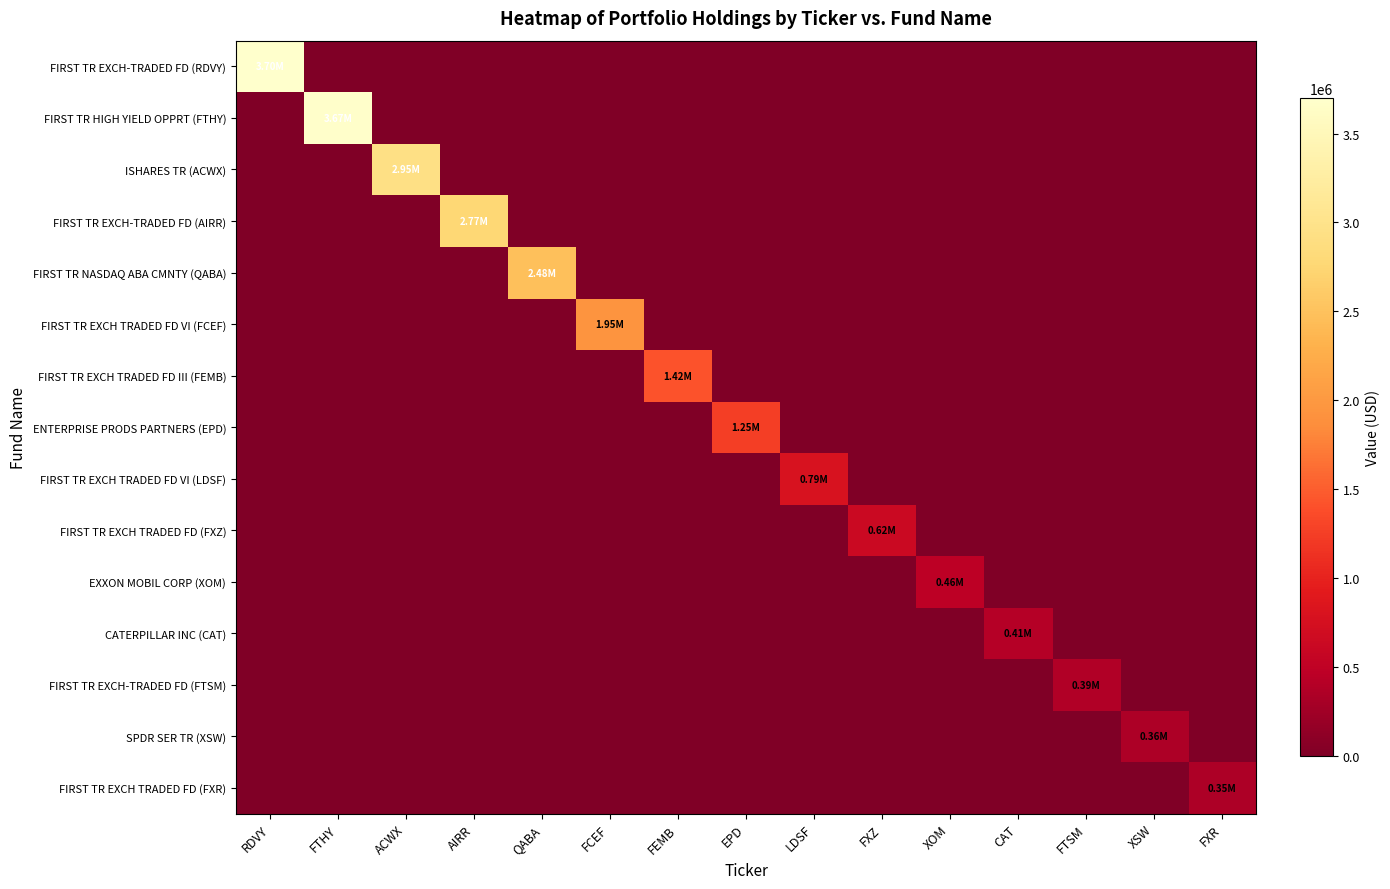

Reading left to right, list all the values displayed in this chart.

FIRST TR EXCH-TRADED FD (RDVY): RDVY=3699000	FTHY=0	ACWX=0	AIRR=0	QABA=0	FCEF=0	FEMB=0	EPD=0	LDSF=0	FXZ=0	XOM=0	CAT=0	FTSM=0	XSW=0	FXR=0
FIRST TR HIGH YIELD OPPRT (FTHY): RDVY=0	FTHY=3674000	ACWX=0	AIRR=0	QABA=0	FCEF=0	FEMB=0	EPD=0	LDSF=0	FXZ=0	XOM=0	CAT=0	FTSM=0	XSW=0	FXR=0
ISHARES TR (ACWX): RDVY=0	FTHY=0	ACWX=2946000	AIRR=0	QABA=0	FCEF=0	FEMB=0	EPD=0	LDSF=0	FXZ=0	XOM=0	CAT=0	FTSM=0	XSW=0	FXR=0
FIRST TR EXCH-TRADED FD (AIRR): RDVY=0	FTHY=0	ACWX=0	AIRR=2770000	QABA=0	FCEF=0	FEMB=0	EPD=0	LDSF=0	FXZ=0	XOM=0	CAT=0	FTSM=0	XSW=0	FXR=0
FIRST TR NASDAQ ABA CMNTY (QABA): RDVY=0	FTHY=0	ACWX=0	AIRR=0	QABA=2483000	FCEF=0	FEMB=0	EPD=0	LDSF=0	FXZ=0	XOM=0	CAT=0	FTSM=0	XSW=0	FXR=0
FIRST TR EXCH TRADED FD VI (FCEF): RDVY=0	FTHY=0	ACWX=0	AIRR=0	QABA=0	FCEF=1946000	FEMB=0	EPD=0	LDSF=0	FXZ=0	XOM=0	CAT=0	FTSM=0	XSW=0	FXR=0
FIRST TR EXCH TRADED FD III (FEMB): RDVY=0	FTHY=0	ACWX=0	AIRR=0	QABA=0	FCEF=0	FEMB=1417000	EPD=0	LDSF=0	FXZ=0	XOM=0	CAT=0	FTSM=0	XSW=0	FXR=0
ENTERPRISE PRODS PARTNERS (EPD): RDVY=0	FTHY=0	ACWX=0	AIRR=0	QABA=0	FCEF=0	FEMB=0	EPD=1251000	LDSF=0	FXZ=0	XOM=0	CAT=0	FTSM=0	XSW=0	FXR=0
FIRST TR EXCH TRADED FD VI (LDSF): RDVY=0	FTHY=0	ACWX=0	AIRR=0	QABA=0	FCEF=0	FEMB=0	EPD=0	LDSF=794000	FXZ=0	XOM=0	CAT=0	FTSM=0	XSW=0	FXR=0
FIRST TR EXCH TRADED FD (FXZ): RDVY=0	FTHY=0	ACWX=0	AIRR=0	QABA=0	FCEF=0	FEMB=0	EPD=0	LDSF=0	FXZ=622000	XOM=0	CAT=0	FTSM=0	XSW=0	FXR=0
EXXON MOBIL CORP (XOM): RDVY=0	FTHY=0	ACWX=0	AIRR=0	QABA=0	FCEF=0	FEMB=0	EPD=0	LDSF=0	FXZ=0	XOM=463000	CAT=0	FTSM=0	XSW=0	FXR=0
CATERPILLAR INC (CAT): RDVY=0	FTHY=0	ACWX=0	AIRR=0	QABA=0	FCEF=0	FEMB=0	EPD=0	LDSF=0	FXZ=0	XOM=0	CAT=409000	FTSM=0	XSW=0	FXR=0
FIRST TR EXCH-TRADED FD (FTSM): RDVY=0	FTHY=0	ACWX=0	AIRR=0	QABA=0	FCEF=0	FEMB=0	EPD=0	LDSF=0	FXZ=0	XOM=0	CAT=0	FTSM=390000	XSW=0	FXR=0
SPDR SER TR (XSW): RDVY=0	FTHY=0	ACWX=0	AIRR=0	QABA=0	FCEF=0	FEMB=0	EPD=0	LDSF=0	FXZ=0	XOM=0	CAT=0	FTSM=0	XSW=360000	FXR=0
FIRST TR EXCH TRADED FD (FXR): RDVY=0	FTHY=0	ACWX=0	AIRR=0	QABA=0	FCEF=0	FEMB=0	EPD=0	LDSF=0	FXZ=0	XOM=0	CAT=0	FTSM=0	XSW=0	FXR=352000